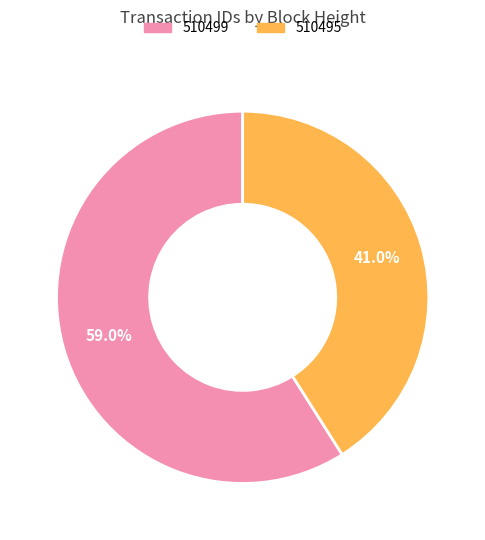

What percentage is NOT represented by 510495?

59.0%